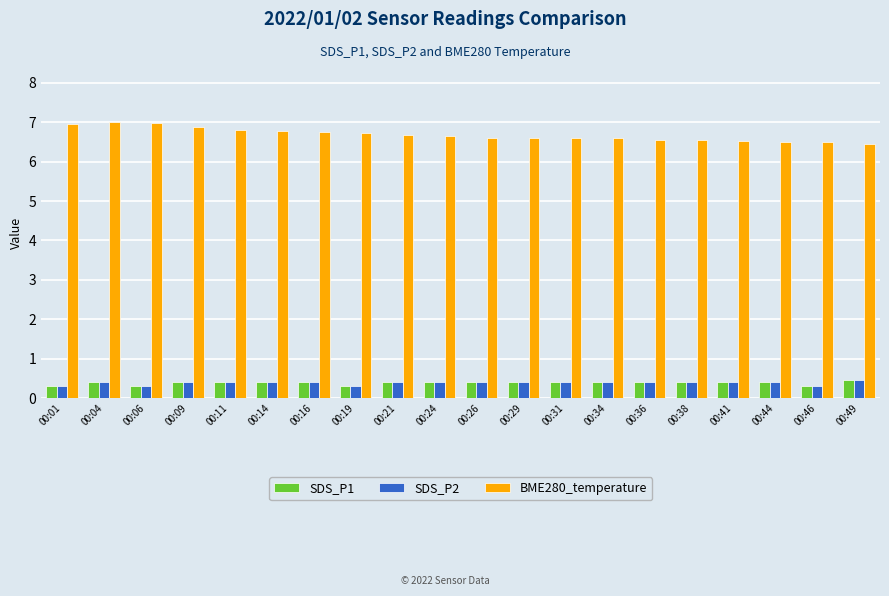

Which series has the largest range (max minus min)?

BME280_temperature